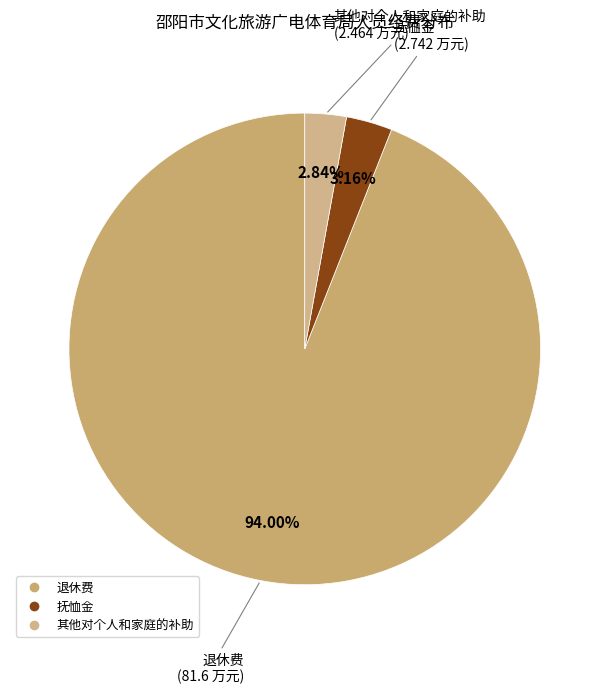

Count the number of slices in the pie.

3